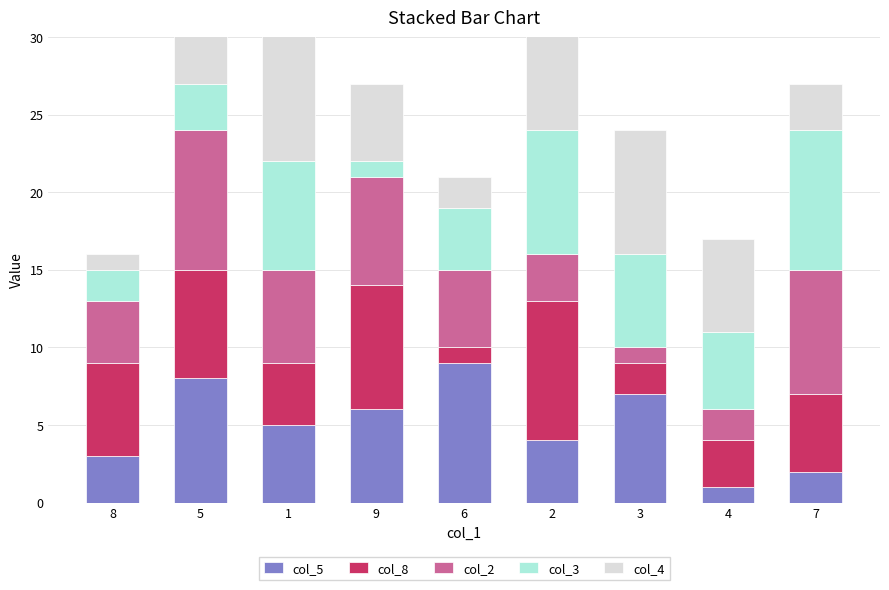

What is the total value across all series at 4?

17